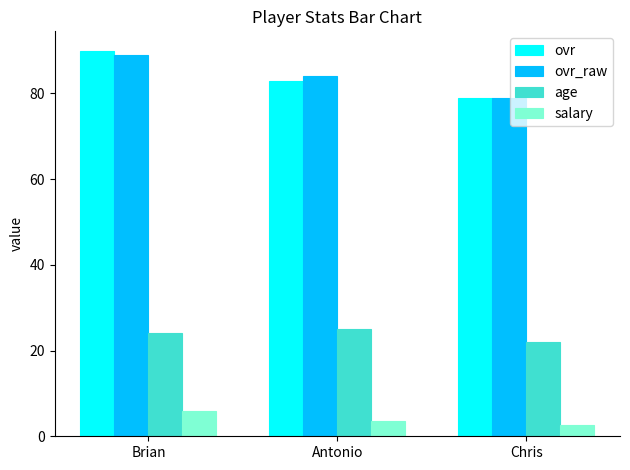

Is the value of ovr_raw at Antonio greater than the value of salary at Chris?

Yes